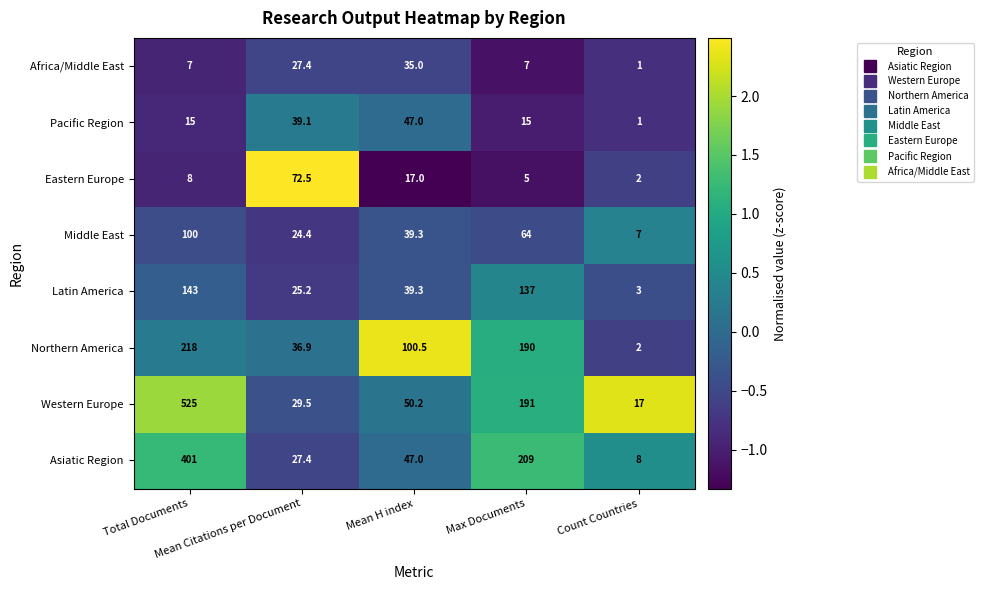

Which series has the largest total across all categories?

Western Europe